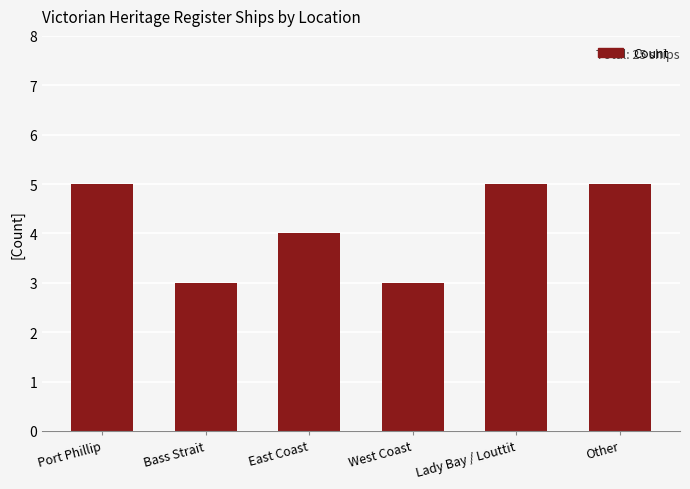

What is the smallest value displayed?

3